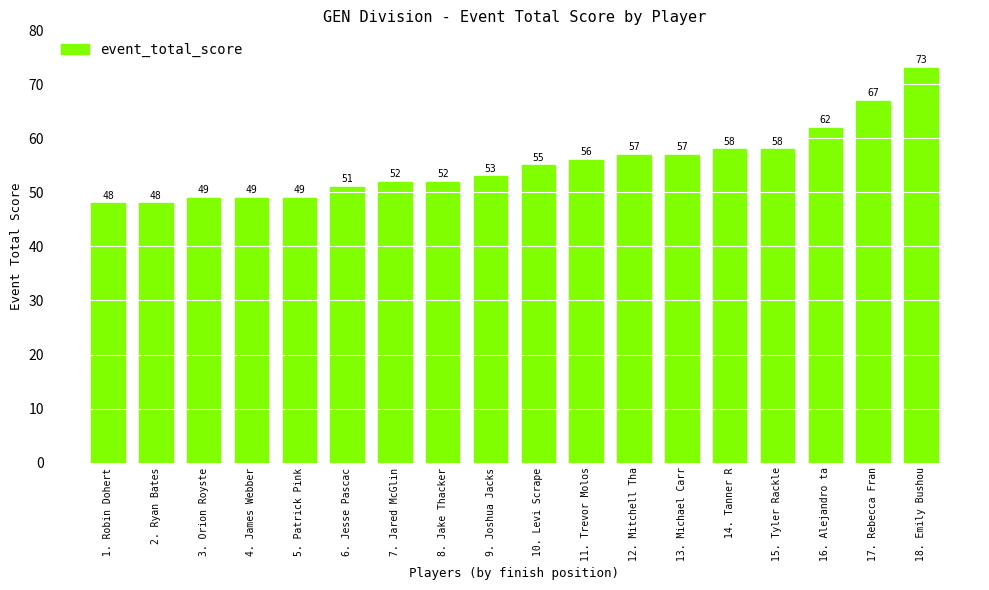

What value does the data have at 10. Levi Scrape, to the nearest 5?

55